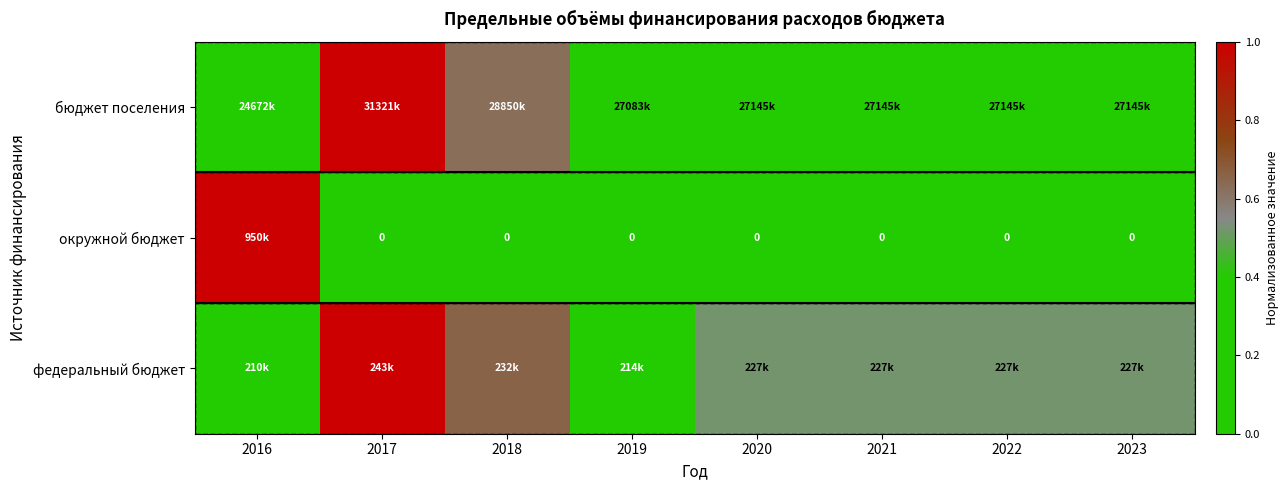

The федеральный бюджет series shows 0.7 at 2018. True or false?

True